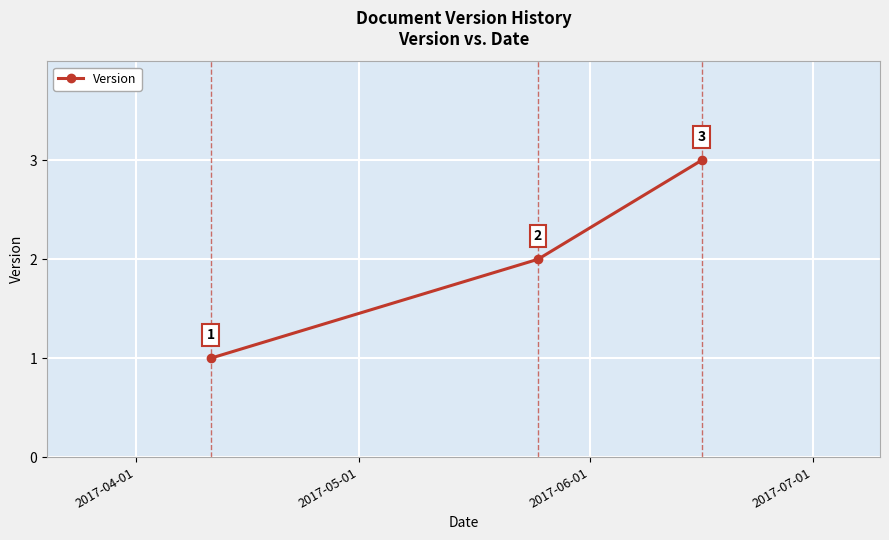

What is the value of the 3rd point from the left?

3